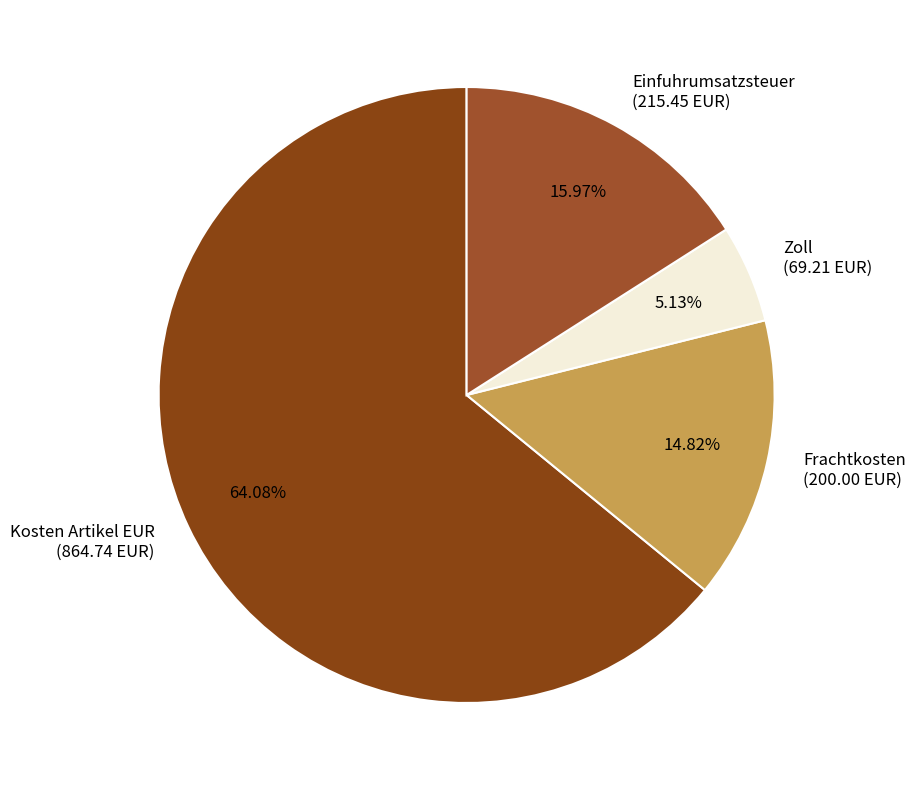

How many segments does this pie chart have?

4